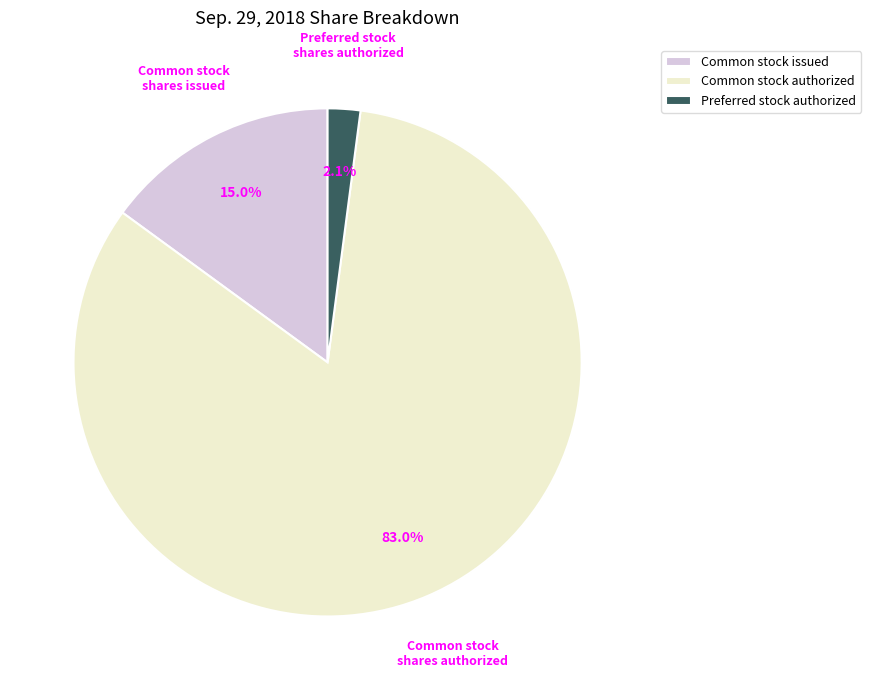

What is the majority slice?

Common stock authorized